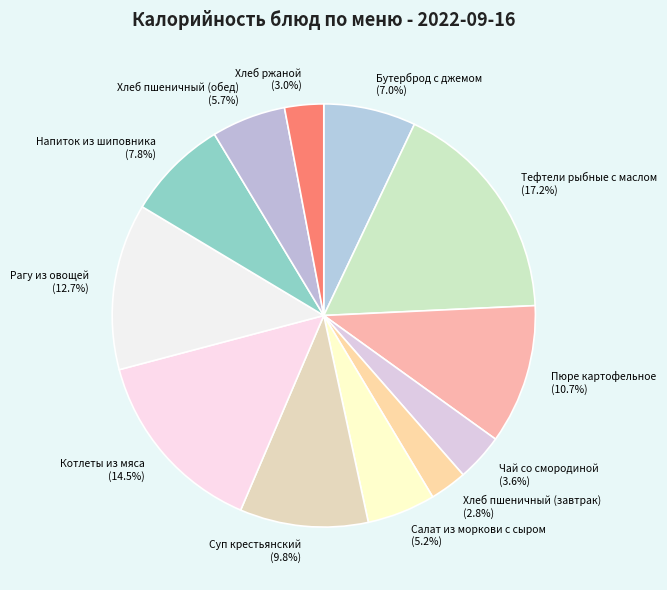

Count the number of slices in the pie.

12